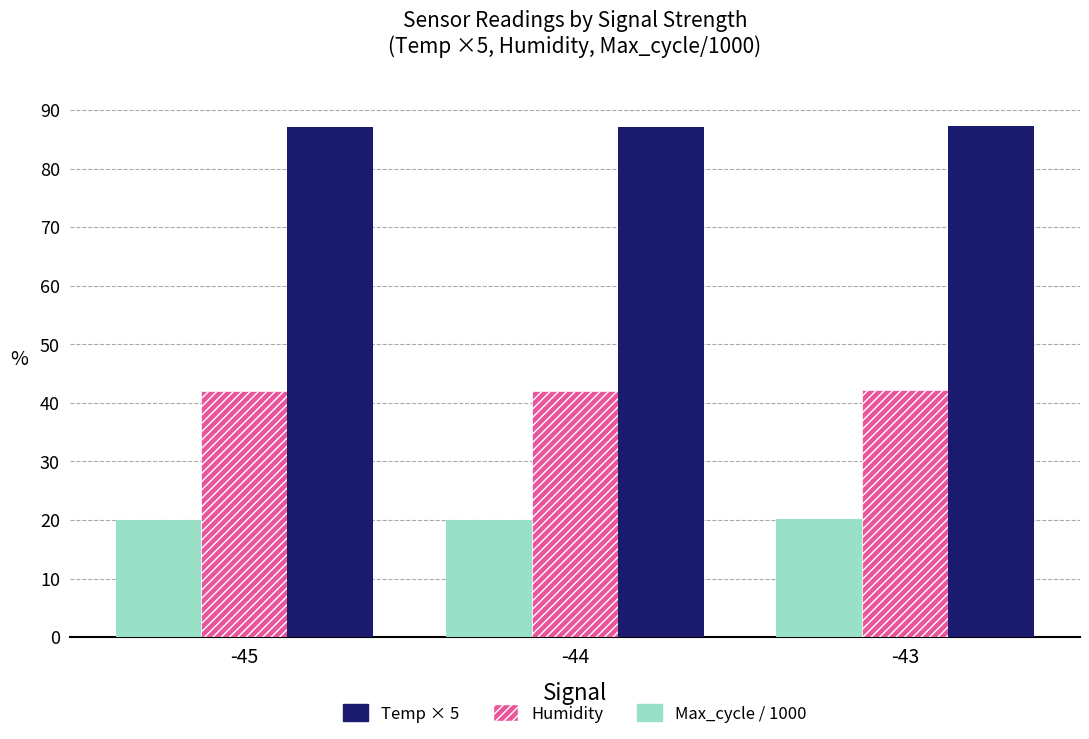

What is the value of the Max_cycle / 1000 bar at the 1st from the left?

20.0